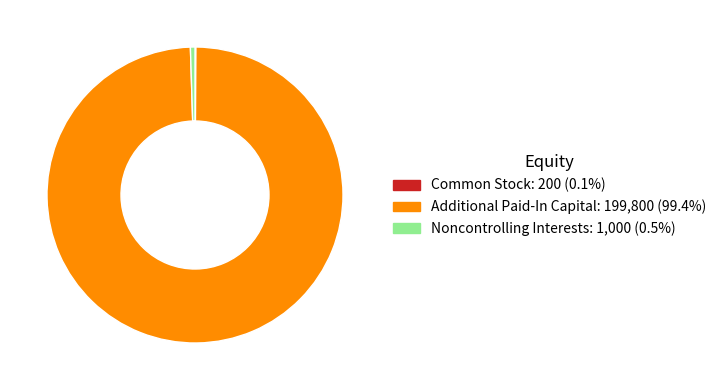

What is the largest slice in the pie chart?

Additional Paid-In Capital